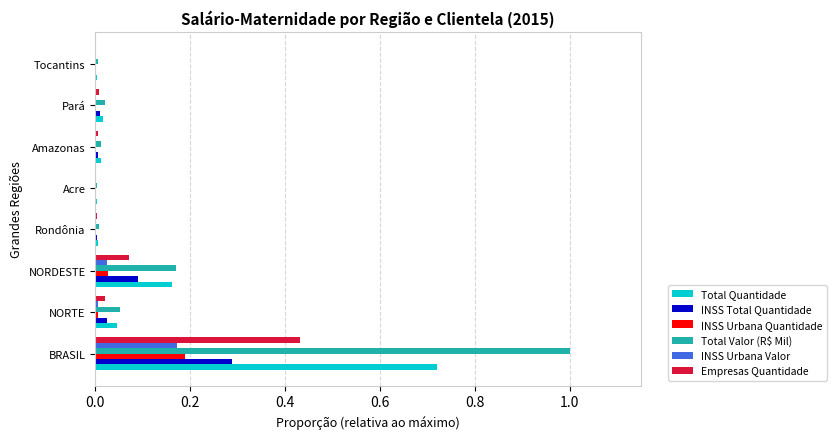

At which category is the sum across all series the highest?

BRASIL